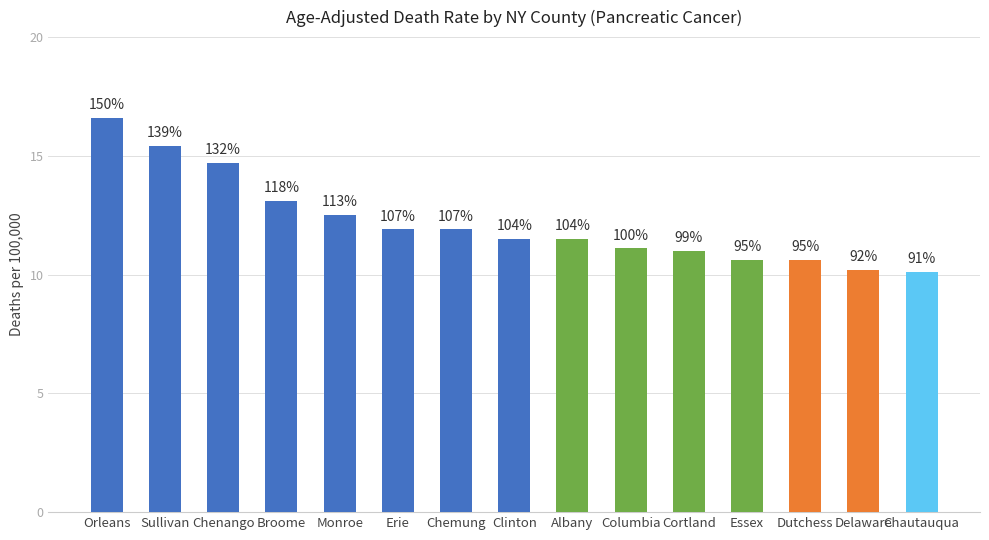

Reading left to right, what are all the values shown in this chart?

16.6	15.4	14.7	13.1	12.5	11.9	11.9	11.5	11.5	11.1	11.0	10.6	10.6	10.2	10.1